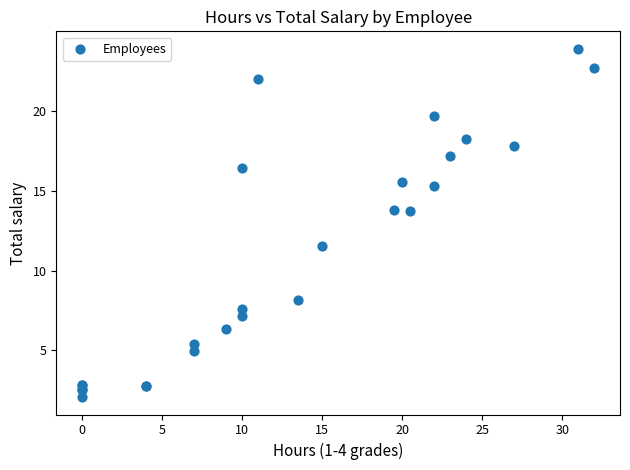

What Y value in the scatter plot is closest to 12?

11.6